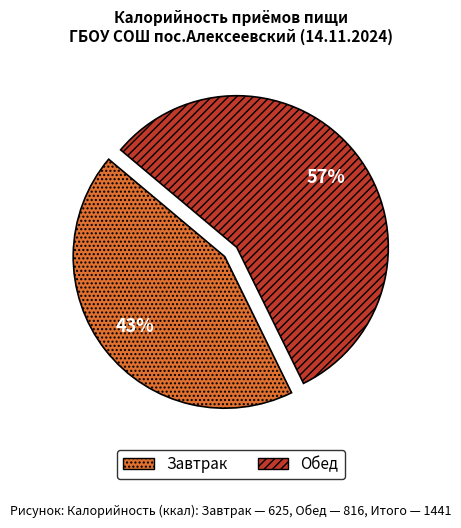

Is there a majority slice in this chart?

Yes